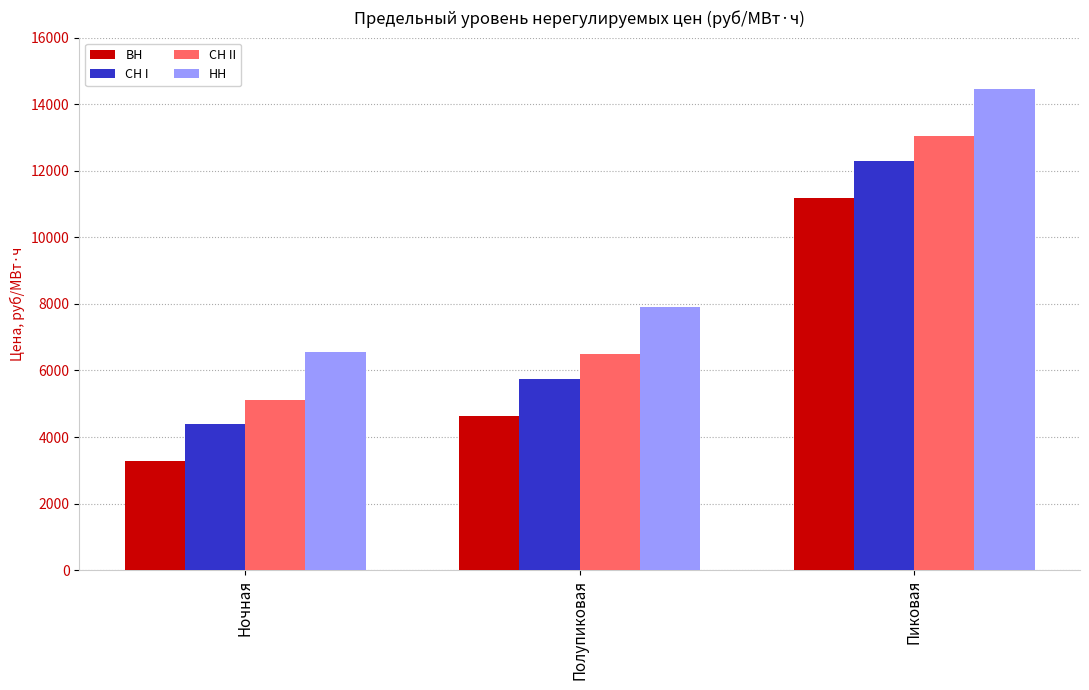

The value of ВН at Пиковая is 19545.1. True or false?

False